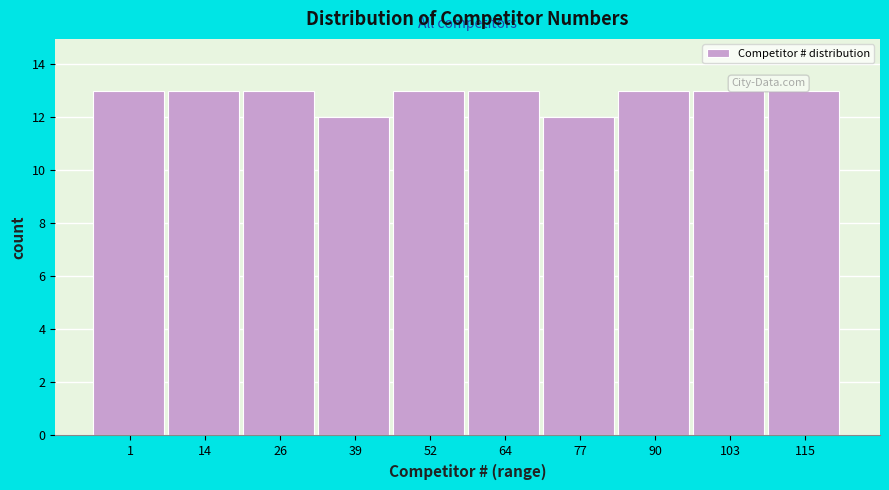

Reading left to right, transcribe all the data shown in this chart.

13	13	13	12	13	13	12	13	13	13